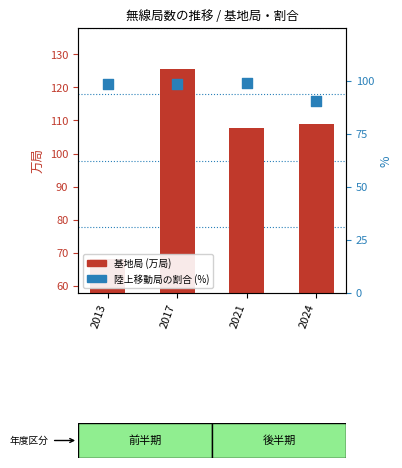

Which series contains the lowest Y value?

基地局 (万局)